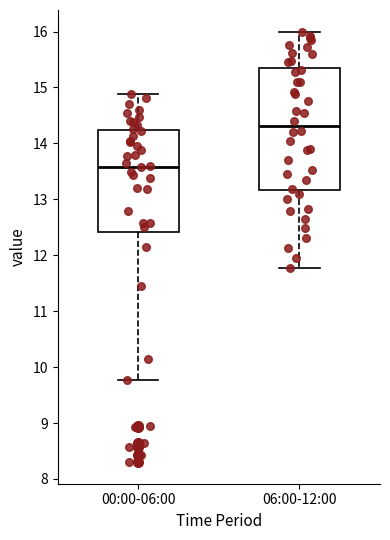

Which box is the tallest, from its lower edge to its upper edge?

06:00-12:00